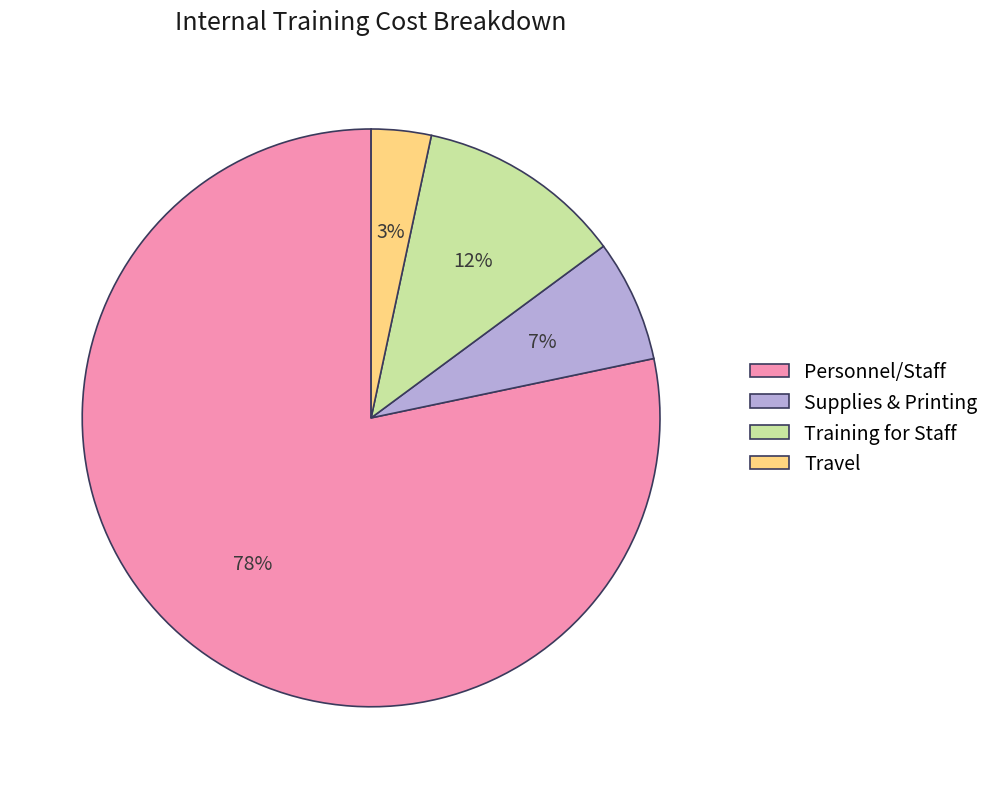

How many slices are in this pie chart?

4